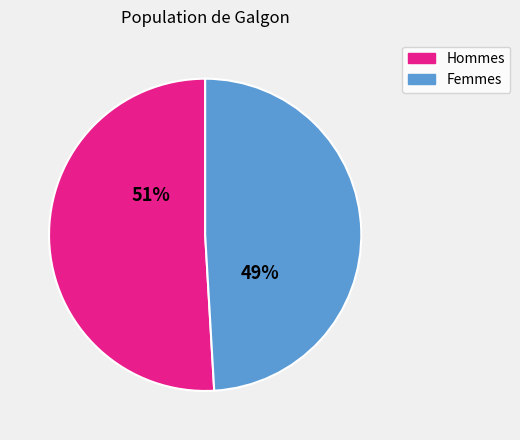

To the nearest percent, what is the difference between the largest and smallest slice percentages?

2%